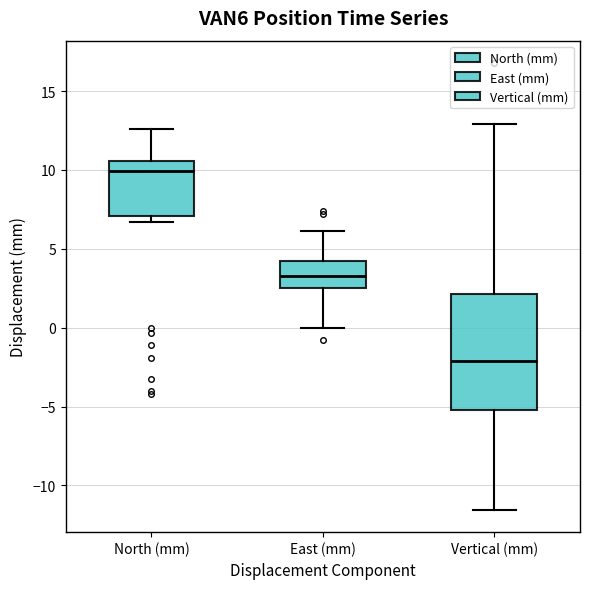

Which box has the highest median line?

North (mm)